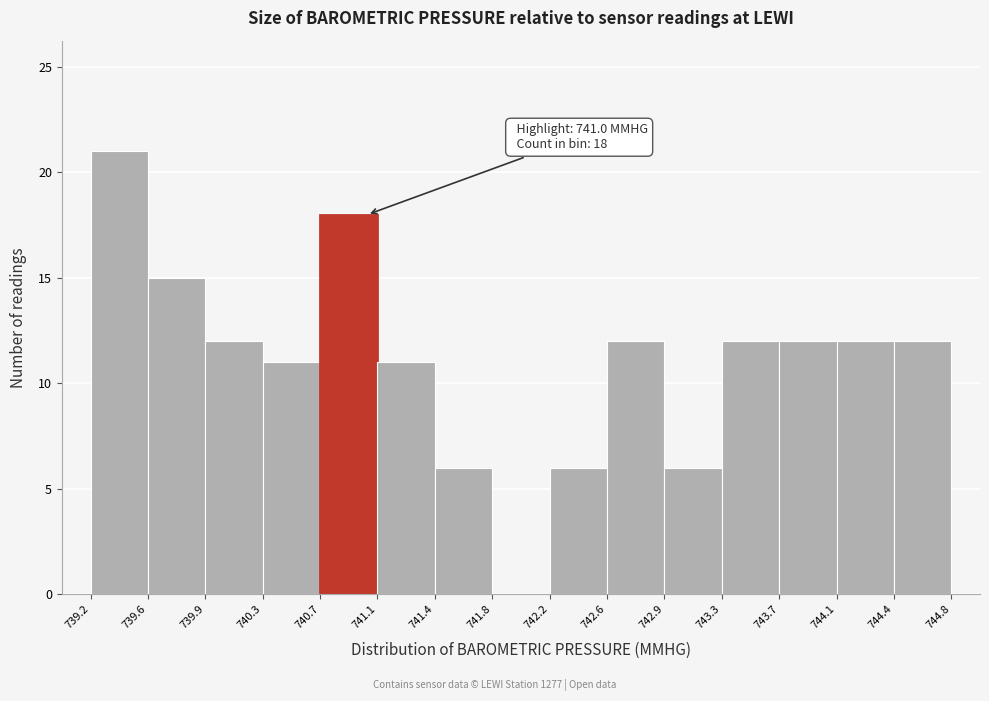

Which range on the x-axis has the tallest bar?

739.2 to 739.6